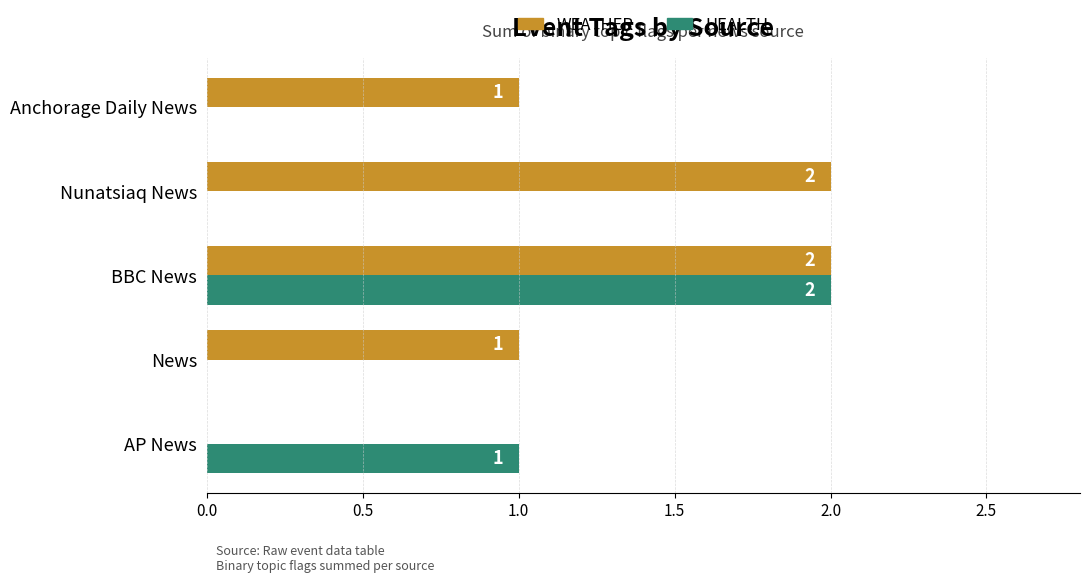

Which category has the highest value in the HEALTH series?

BBC News